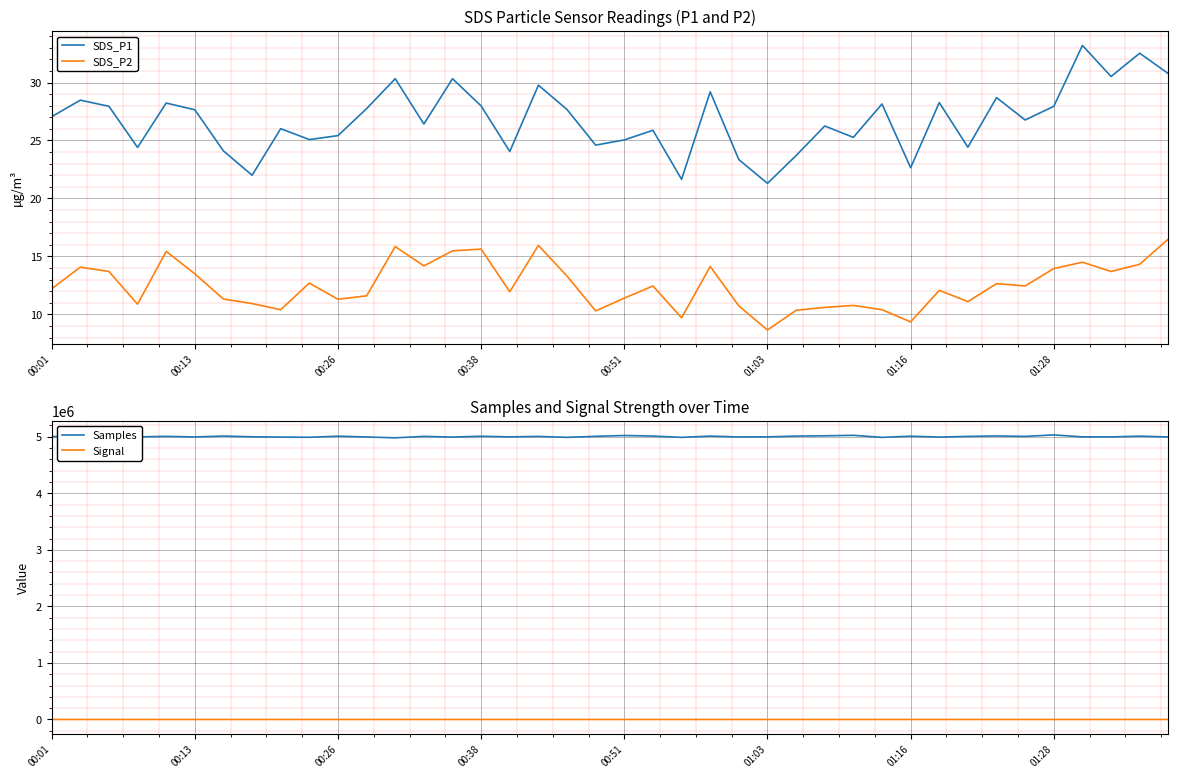

The SDS_P2 series shows 12.2 at 00:01. True or false?

True